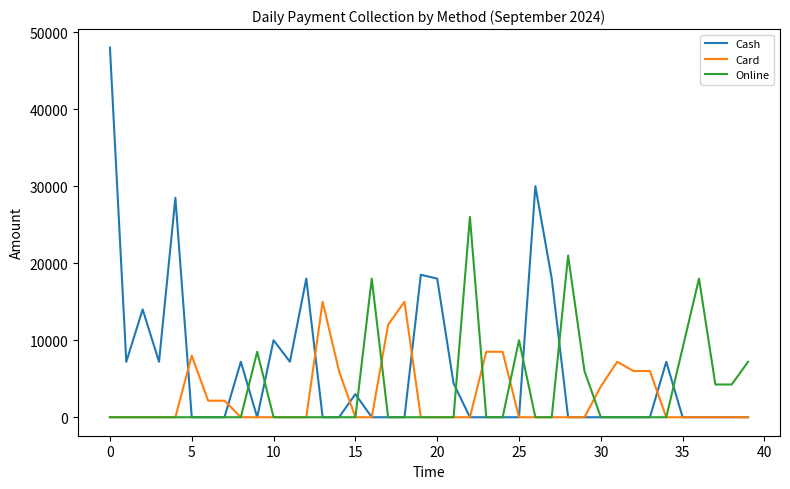

Rank the series by their maximum value, from highest to lowest.

Cash, Online, Card